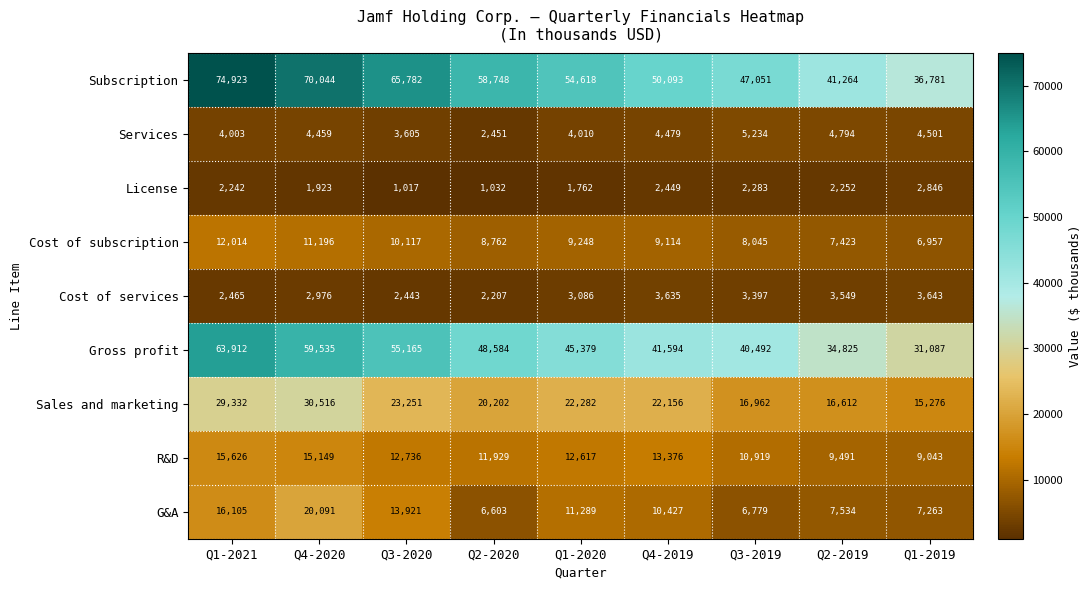

What is the spread (max minus min) of values at Q4-2020?

68121